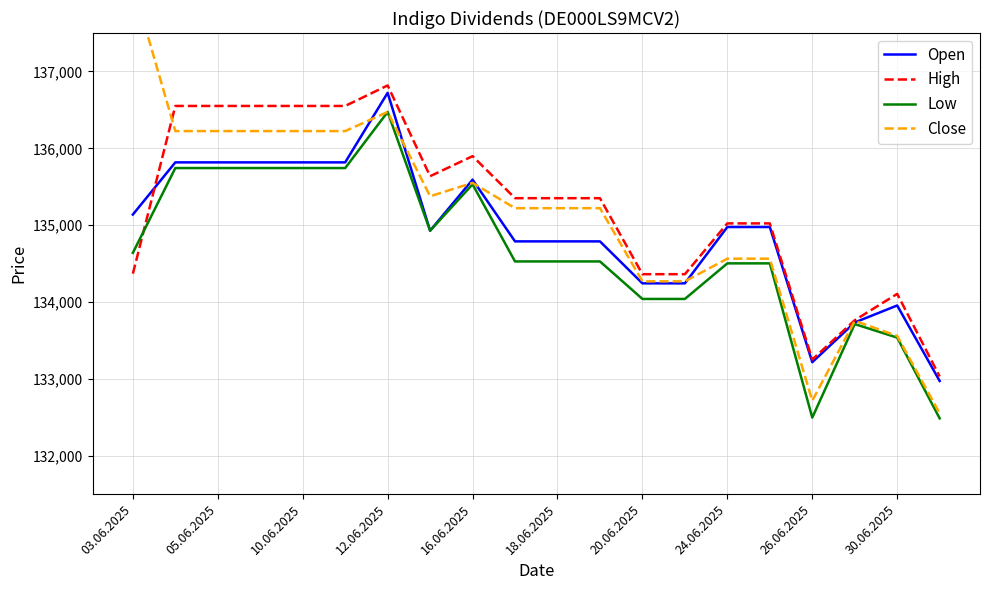

Does the chart display data point markers on the line(s)?

No